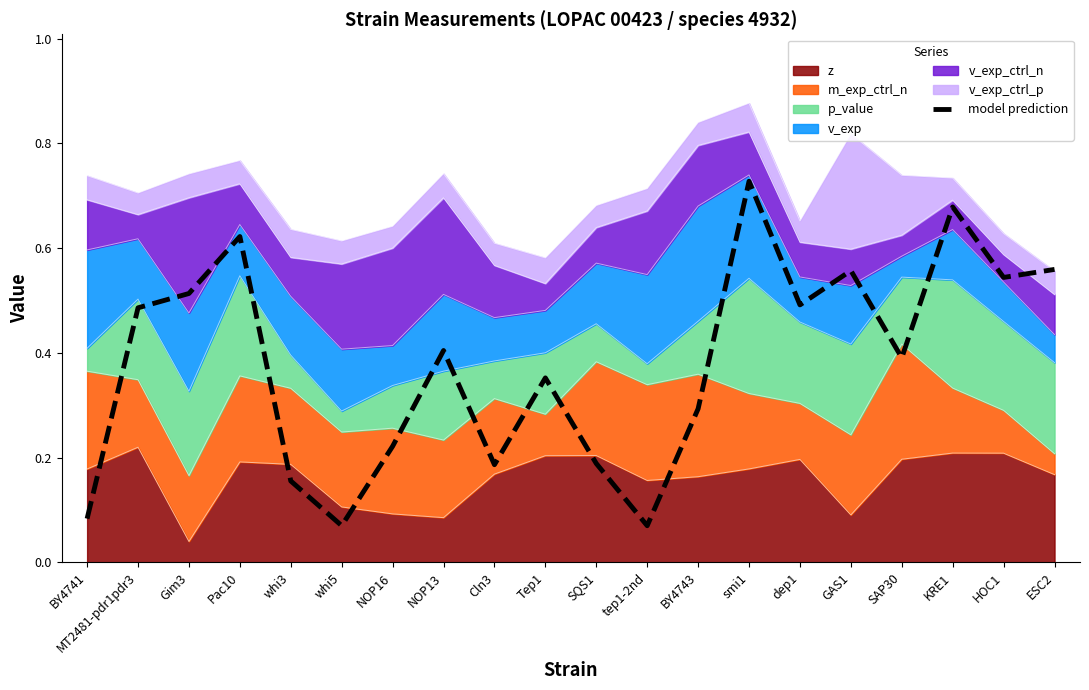

Reading left to right, what are all the values shown in this chart?

BY4741=0.1	MT2481-pdr1pdr3=0.5	Gim3=0.5	Pac10=0.6	whi3=0.2	whi5=0.1	NOP16=0.2	NOP13=0.4	Cln3=0.2	Tep1=0.4	SQS1=0.2	tep1-2nd=0.1	BY4743=0.3	smi1=0.7	dep1=0.5	GAS1=0.6	SAP30=0.4	KRE1=0.7	HOC1=0.5	ESC2=0.6